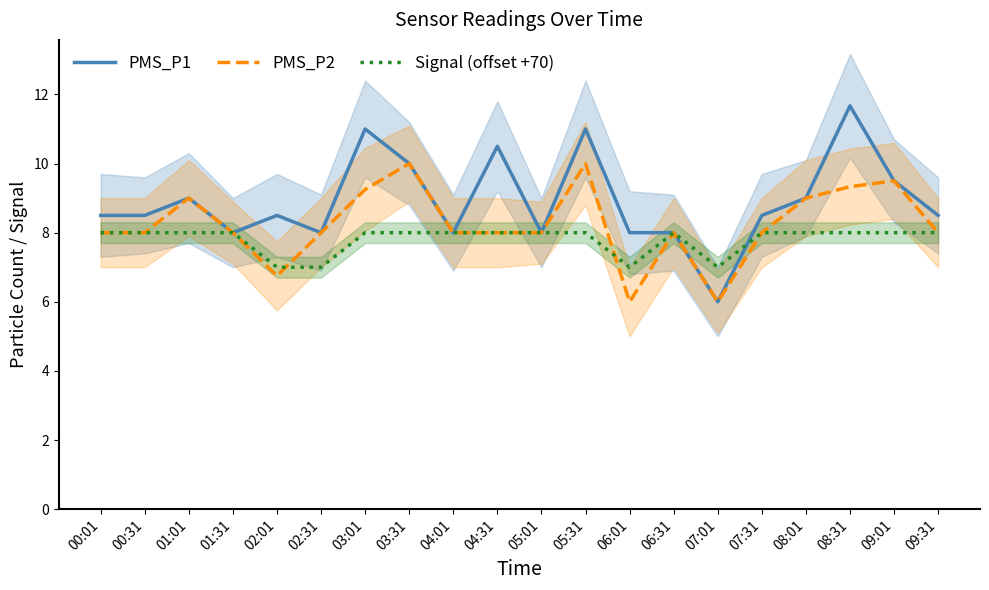

At which label does PMS_P1 reach its peak?

08:31